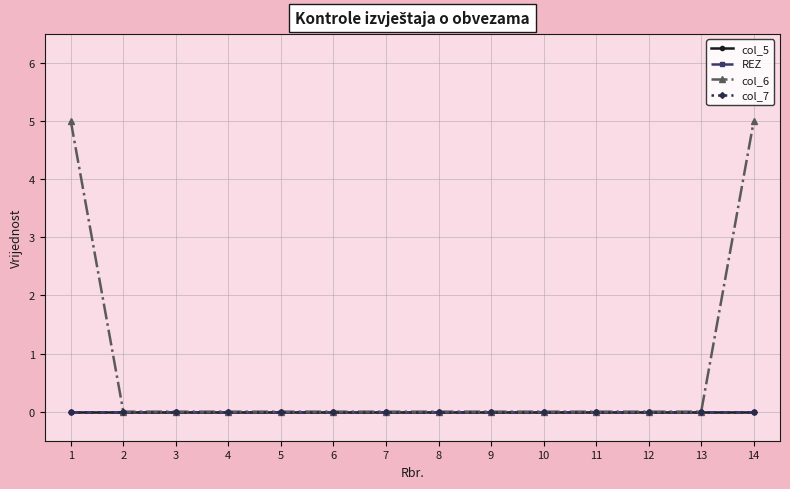

Rank the series at 5 from lowest to highest value.

col_5, REZ, col_6, col_7